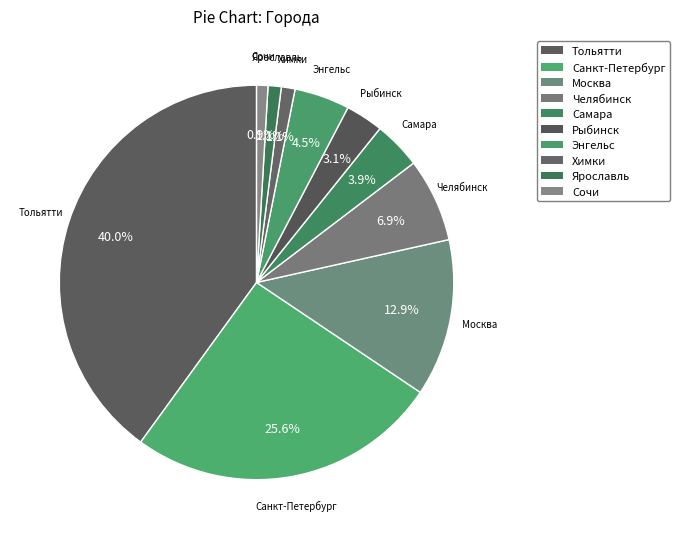

True or false: Москва accounts for 11% of the total.

False